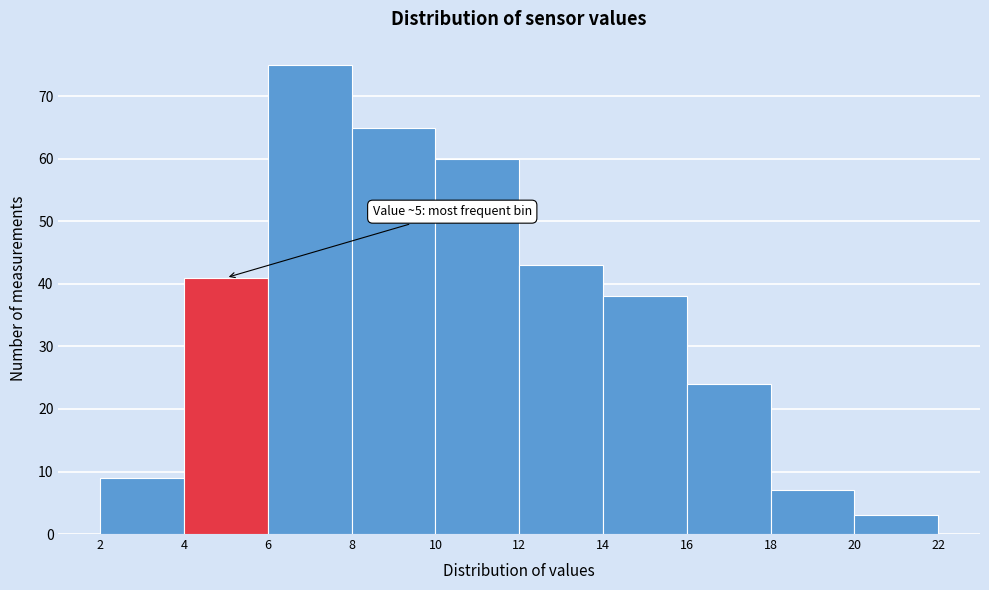

Over which range of the x-axis is the bar tallest?

6 to 8